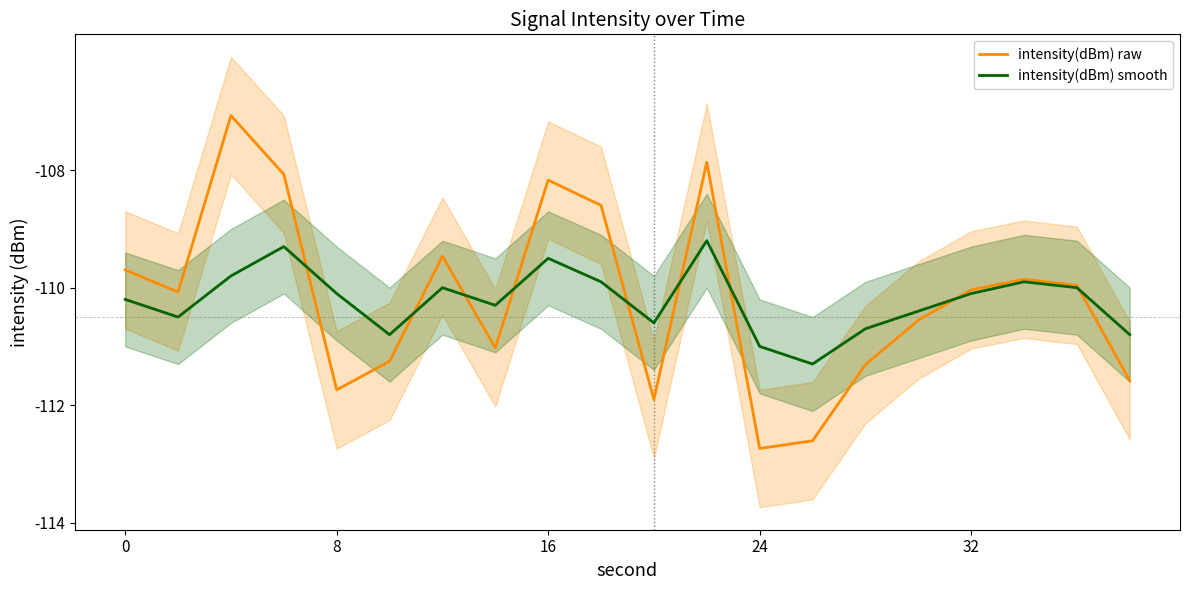

What is the minimum value shown in the chart?

-112.7